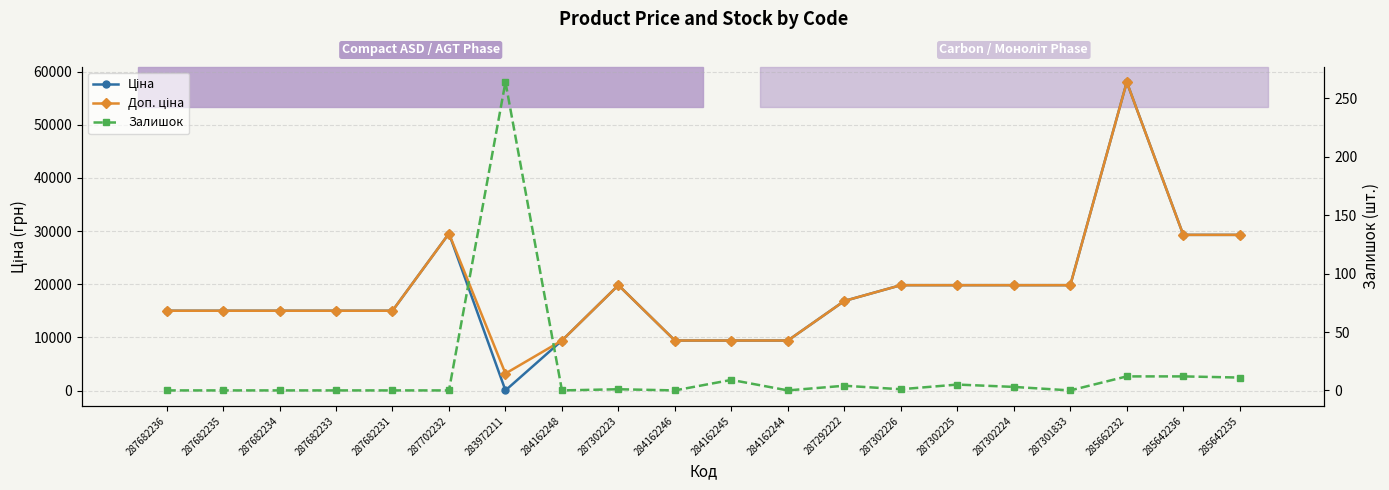

Is the value of Доп. ціна at 287682235 greater than the value of Ціна at 284162244?

Yes